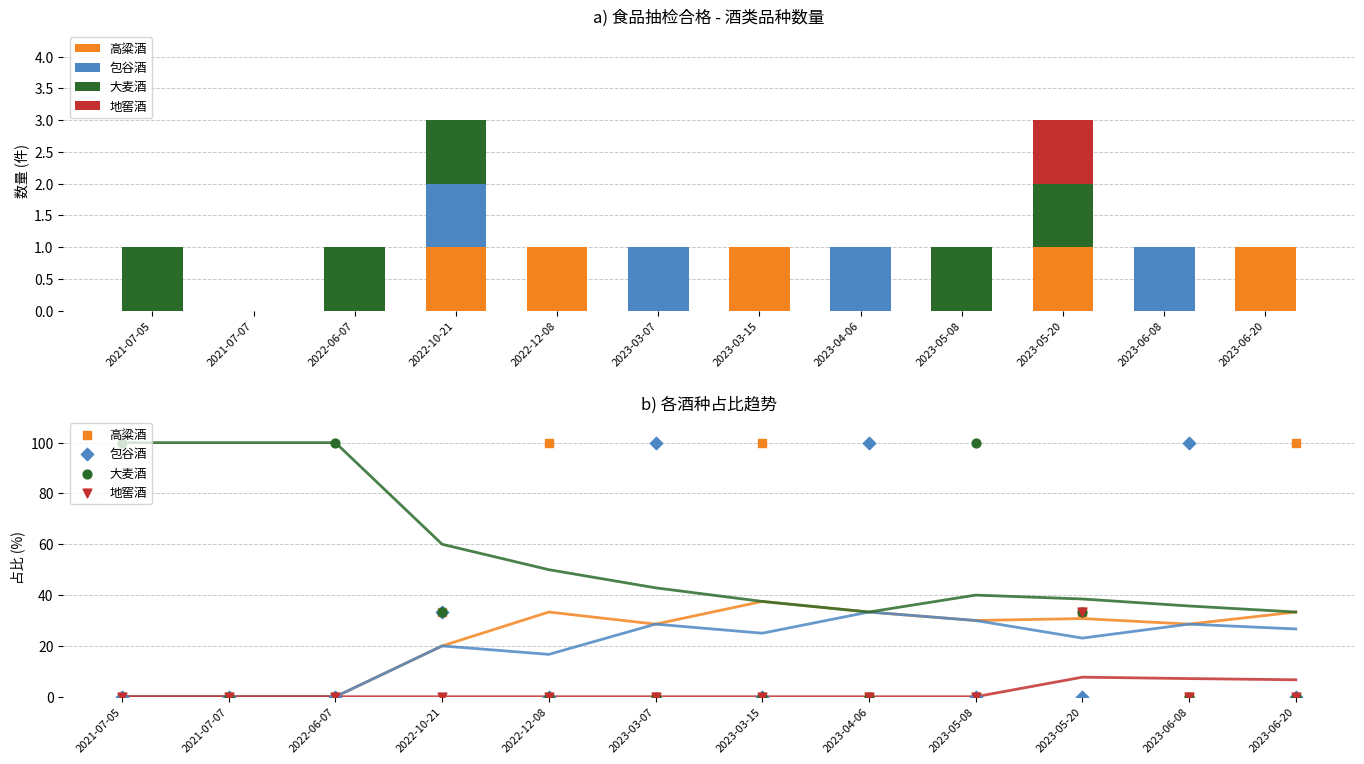

At which category is the sum across all series the highest?

2021-07-05